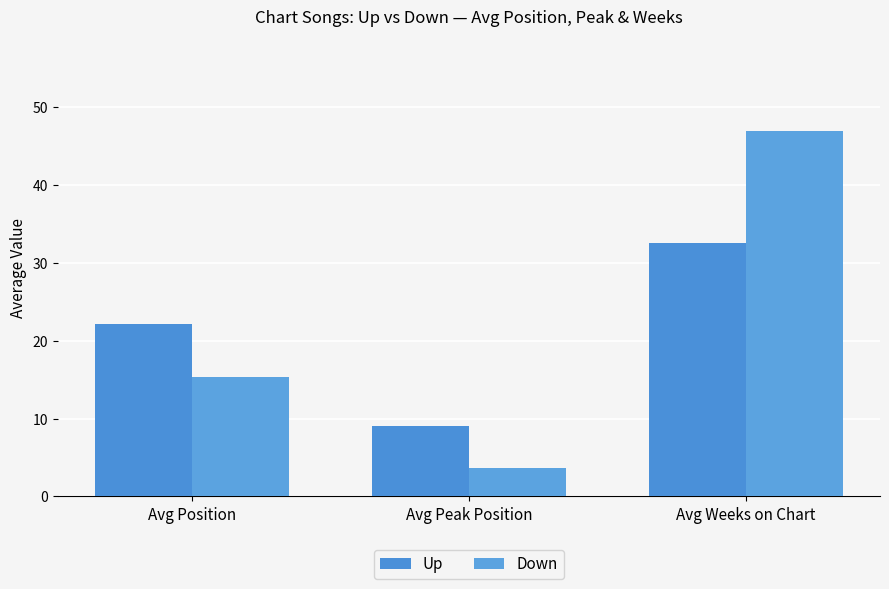

The value of Up at Avg Peak Position is 9.1. True or false?

True